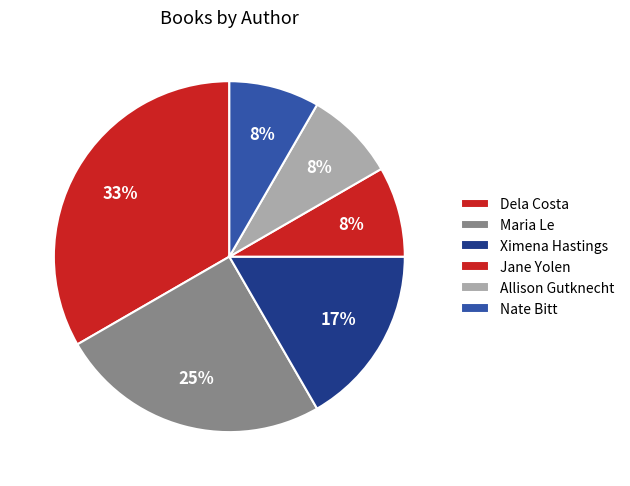

How many segments does this pie chart have?

6